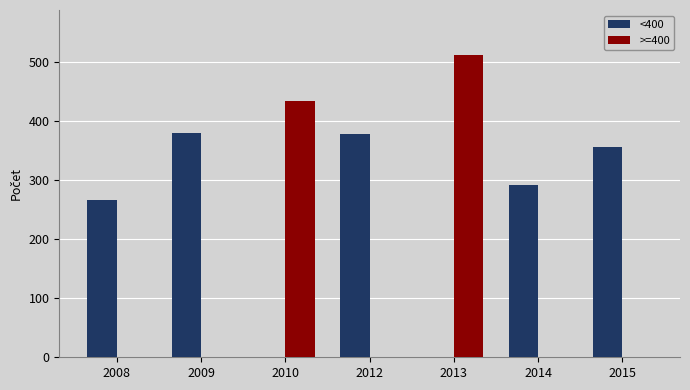

Is it true that >=400 equals 0 at 2014?

True